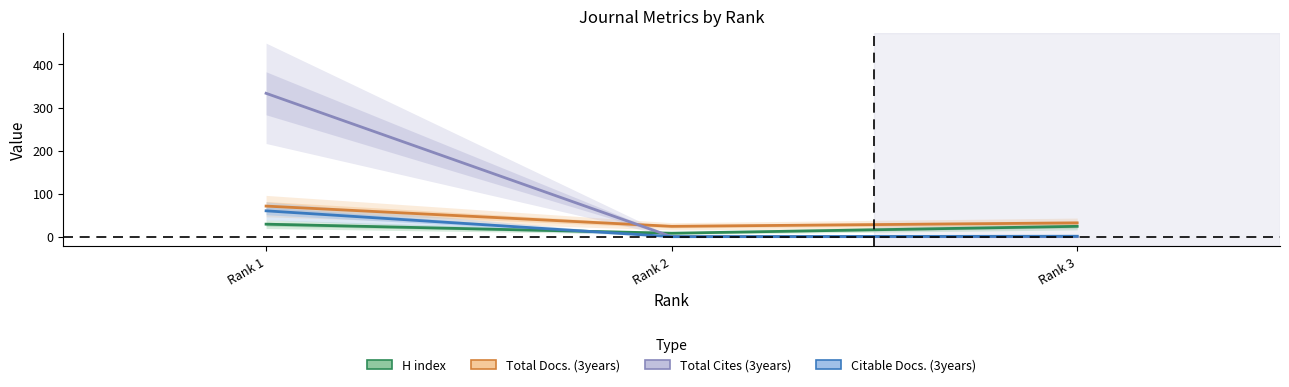

Reading left to right, transcribe all the data shown in this chart.

H index: 29	8	24
Total Docs. (3years): 71	24	32
Total Cites (3years): 333	0	0
Citable Docs. (3years): 60	0	1